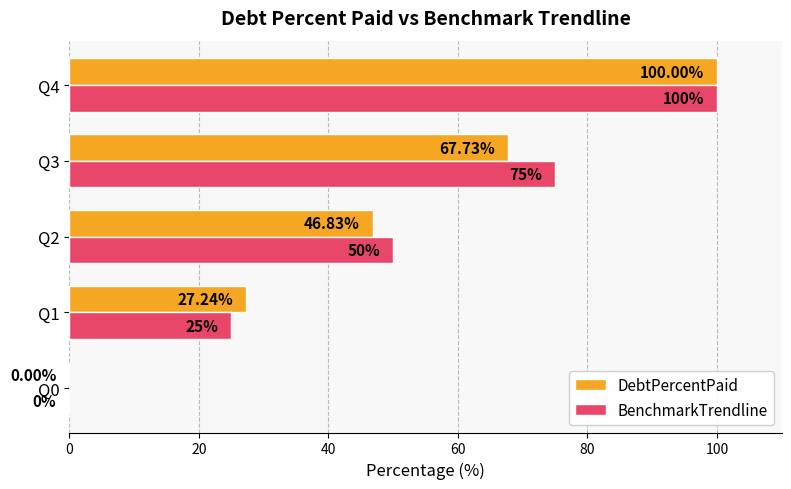

Between Q3 and Q4, which series saw the biggest shift?

DebtPercentPaid